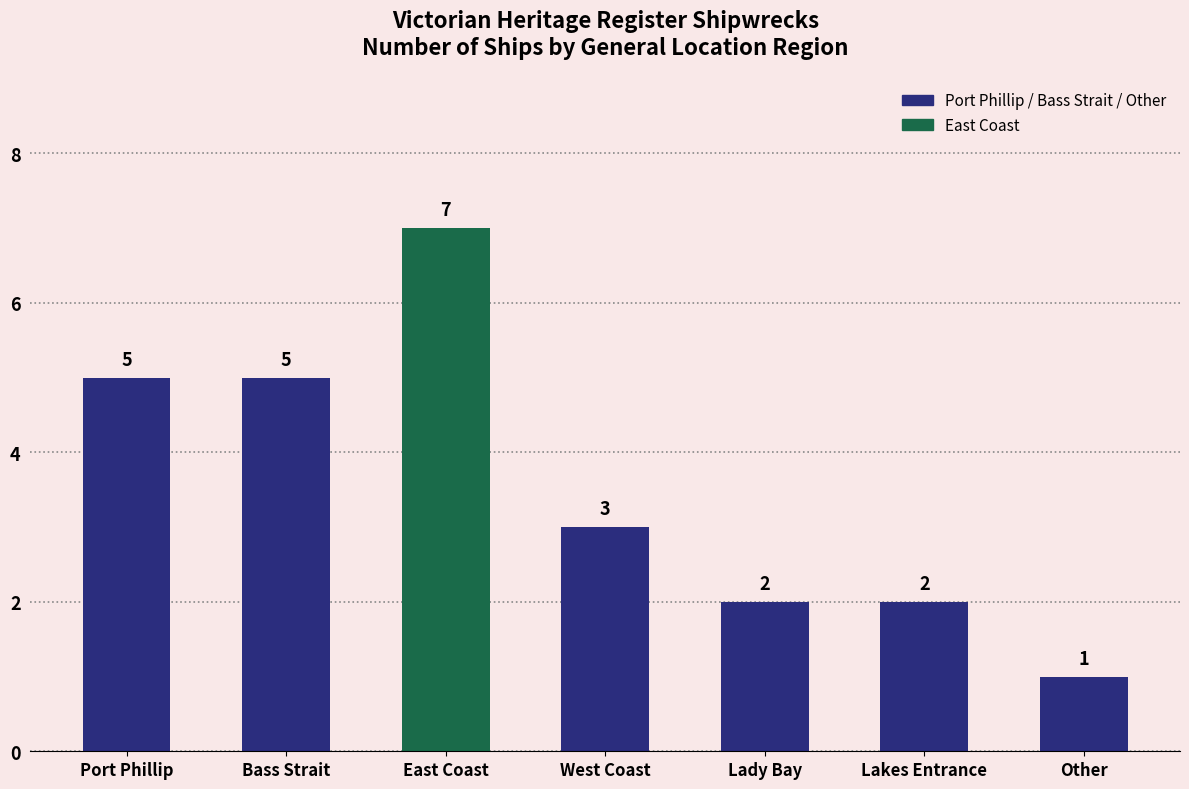

Which has a higher value, Lakes Entrance or Other?

Lakes Entrance